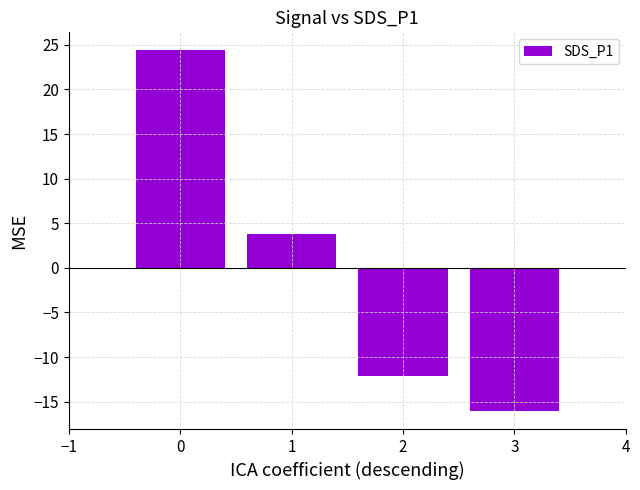

Does the chart contain stacked bars?

No